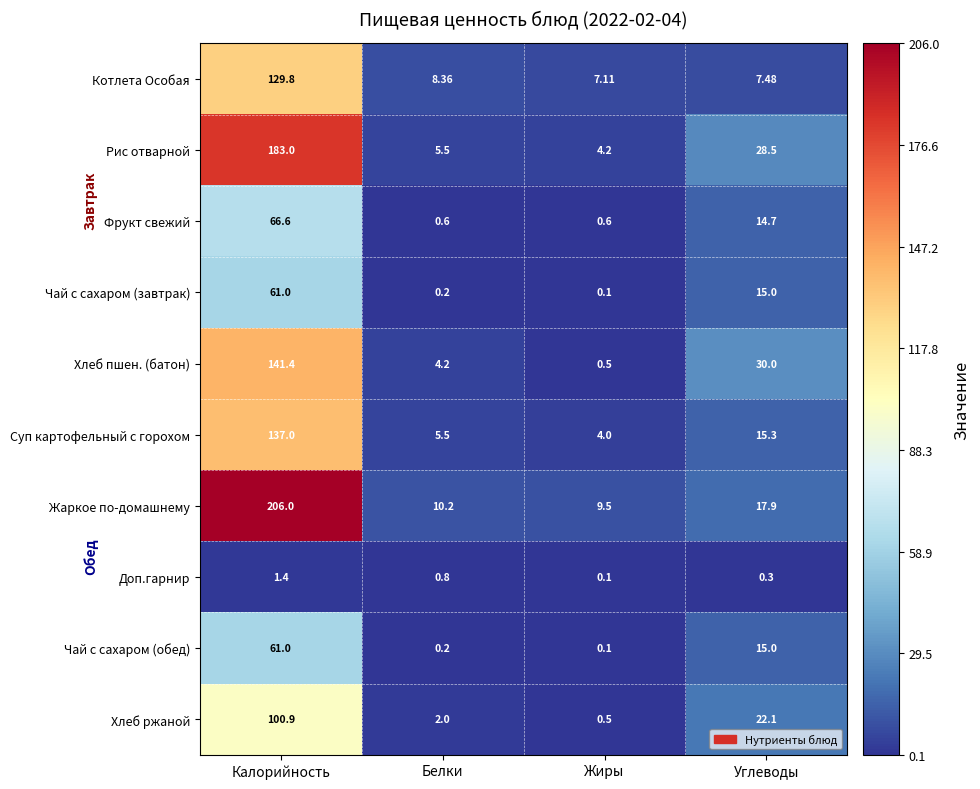

How many distinct data groups are displayed?

10